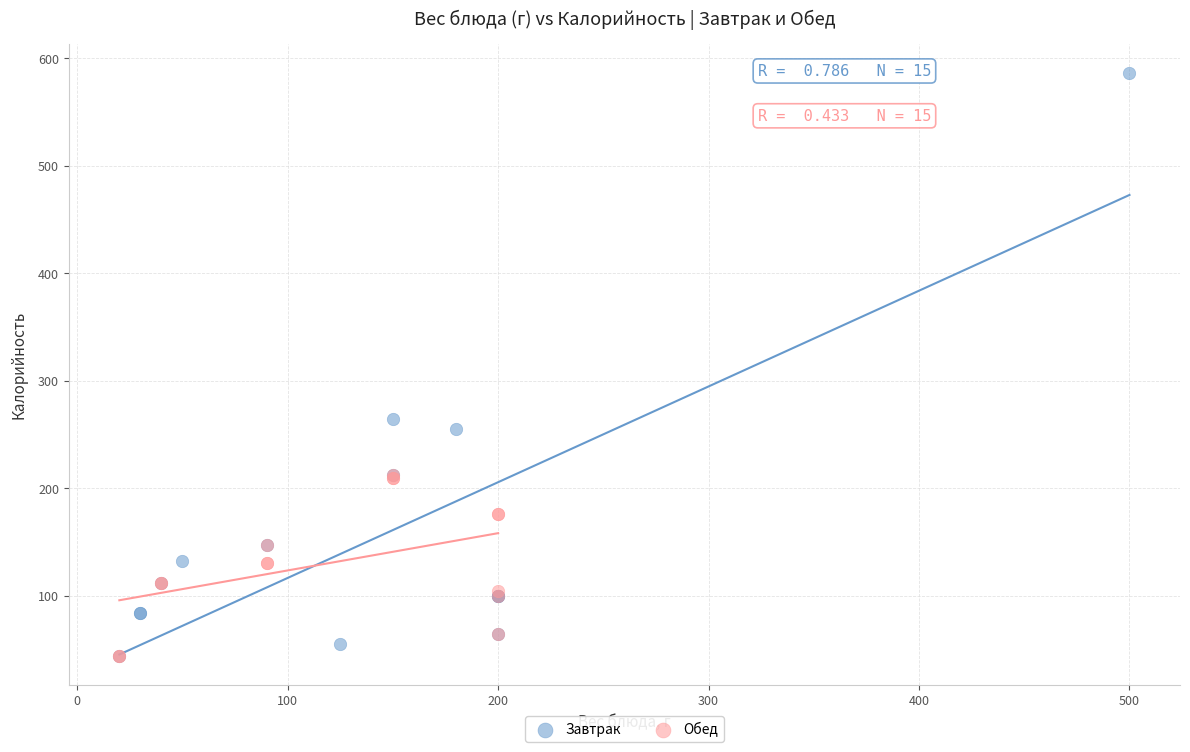

Which series has the widest spread of Y values?

Завтрак